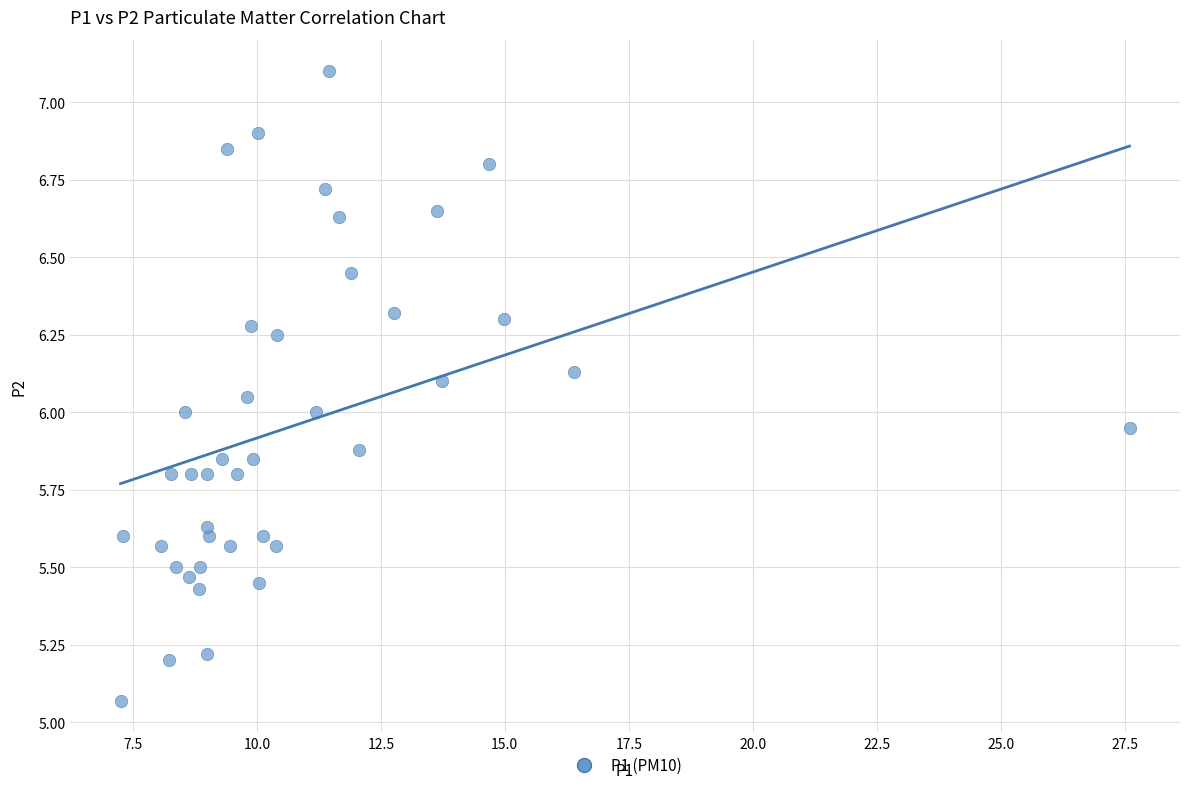

What is the range of Y values (max minus min)?

2.0